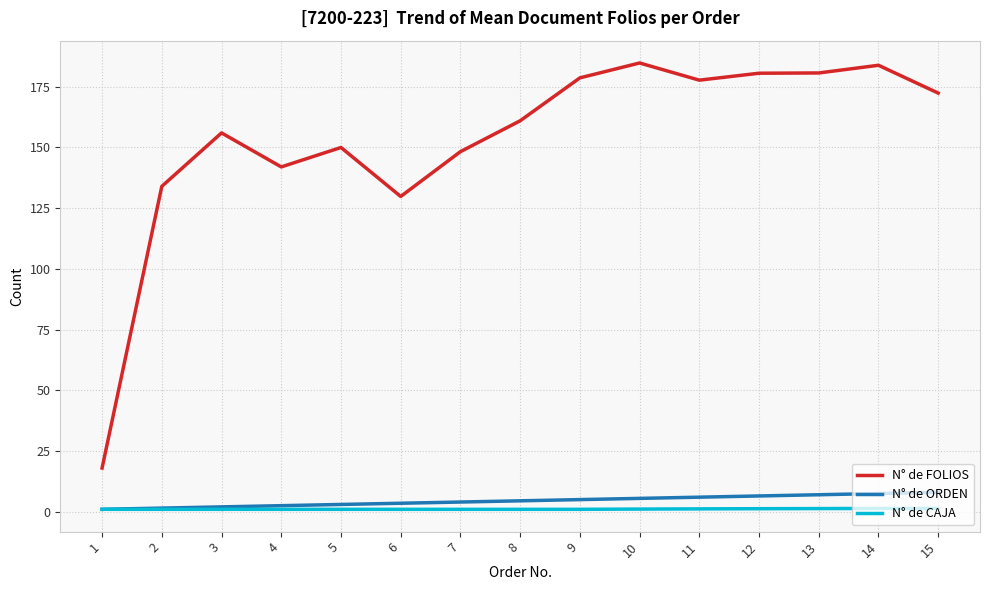

The N° de FOLIOS series shows 110.4 at 8. True or false?

False